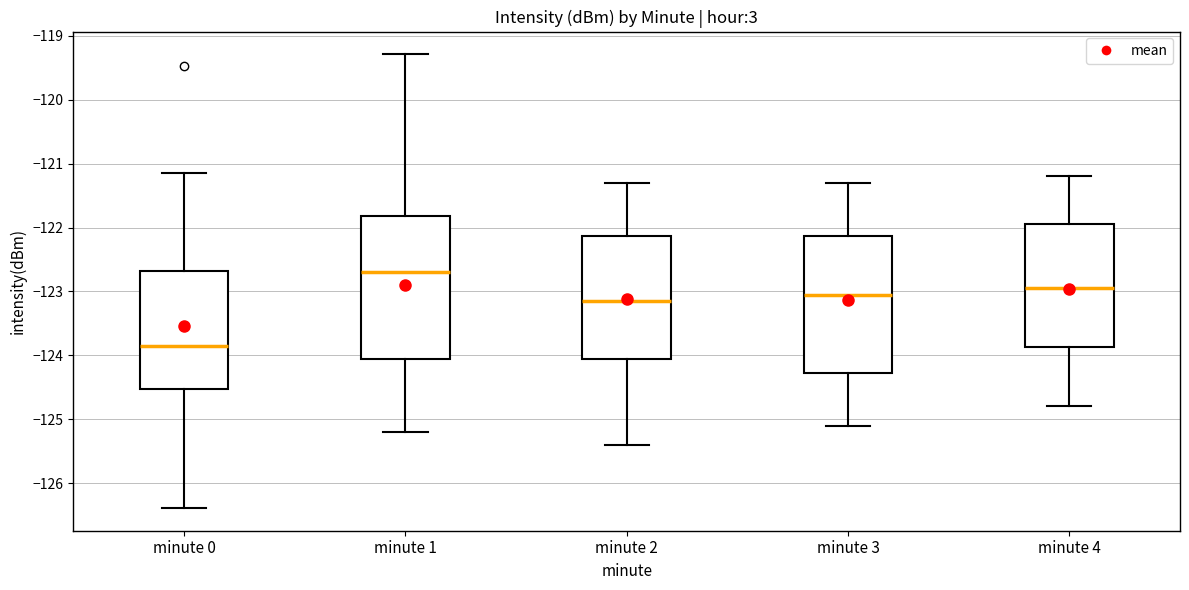

Reading left to right, read every box against the y-axis: the position of its median line, the range the box covers, and the ends of its whiskers. The values are not printed on the chart, so give them approximately, as read against the axis.

minute 0: median -123.9, box -124.5 to -122.7, whiskers -126.4 to -121.1
minute 1: median -122.7, box -124.1 to -121.8, whiskers -125.2 to -119.3
minute 2: median -123.1, box -124.0 to -122.1, whiskers -125.4 to -121.3
minute 3: median -123.0, box -124.3 to -122.1, whiskers -125.1 to -121.3
minute 4: median -122.9, box -123.9 to -121.9, whiskers -124.8 to -121.2